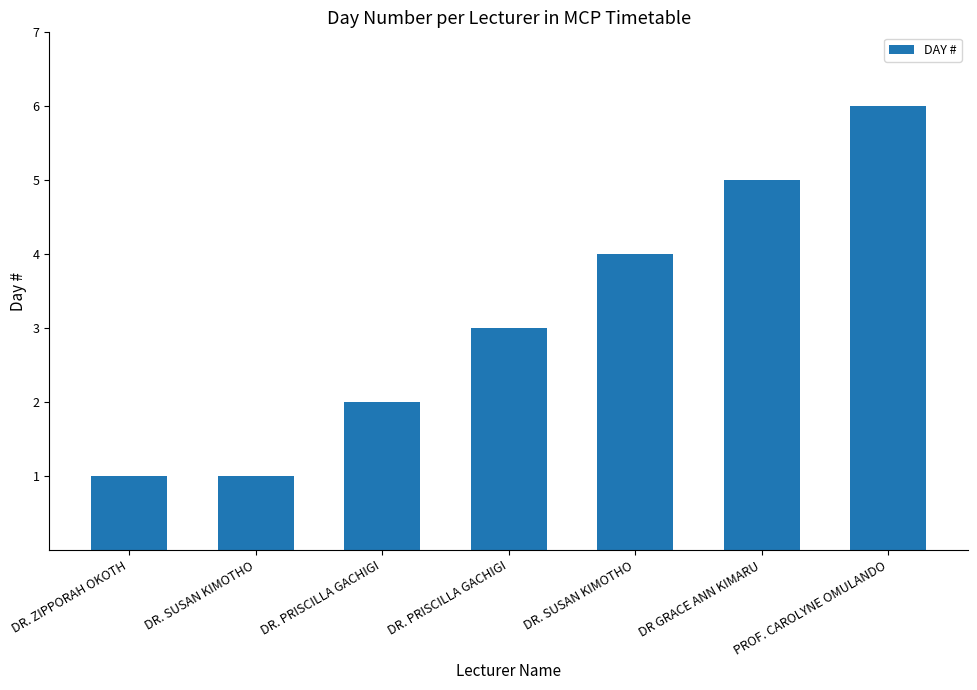

Which label corresponds to the largest value in the chart?

PROF. CAROLYNE OMULANDO